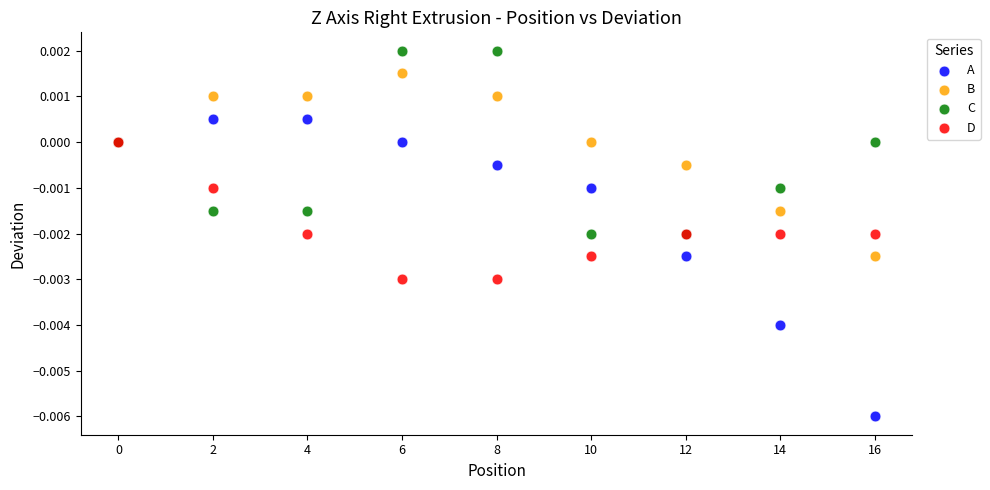

Which series contains the lowest Y value?

A